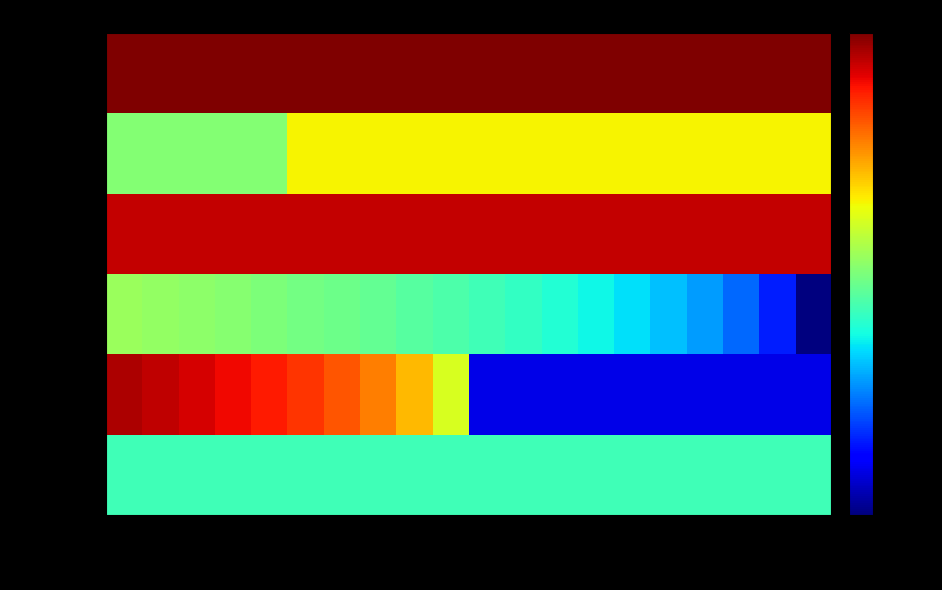

Count the number of data series in this chart.

6